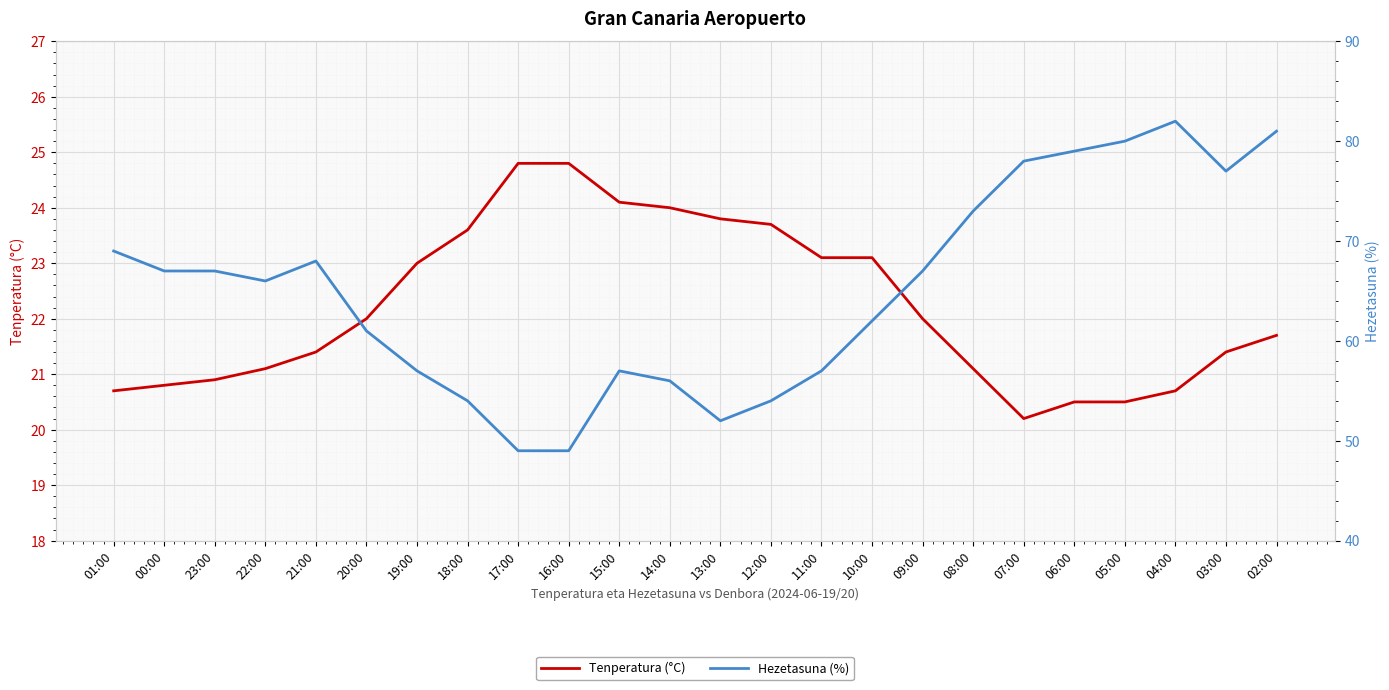

What is the maximum value shown in the chart?

82.0